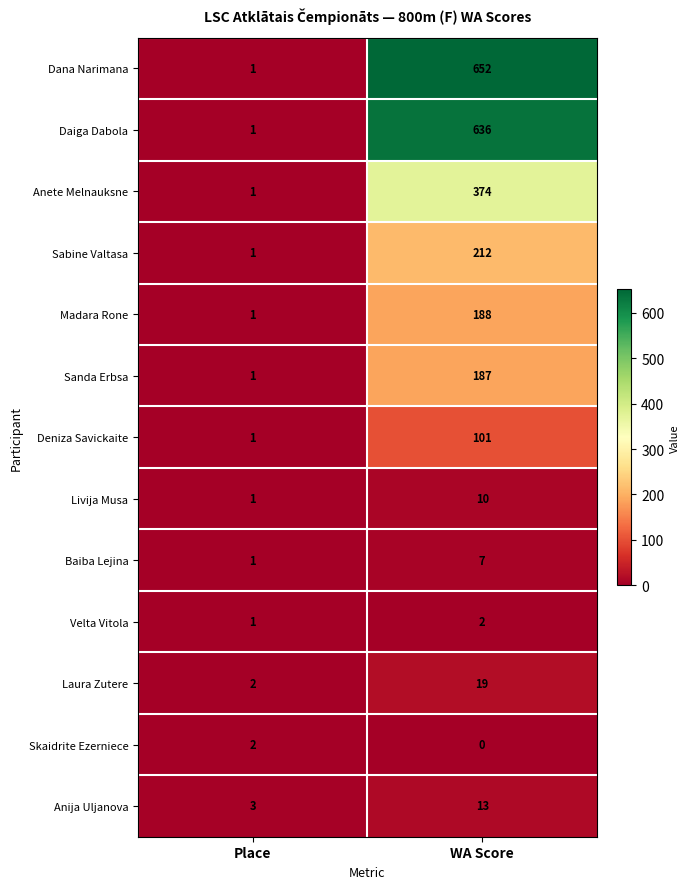

Reading left to right, what are all the values shown in this chart?

Dana Narimana: Place=1	WA Score=652
Daiga Dabola: Place=1	WA Score=636
Anete Melnauksne: Place=1	WA Score=374
Sabine Valtasa: Place=1	WA Score=212
Madara Rone: Place=1	WA Score=188
Sanda Erbsa: Place=1	WA Score=187
Deniza Savickaite: Place=1	WA Score=101
Livija Musa: Place=1	WA Score=10
Baiba Lejina: Place=1	WA Score=7
Velta Vitola: Place=1	WA Score=2
Laura Zutere: Place=2	WA Score=19
Skaidrite Ezerniece: Place=2	WA Score=0
Anija Uljanova: Place=3	WA Score=13